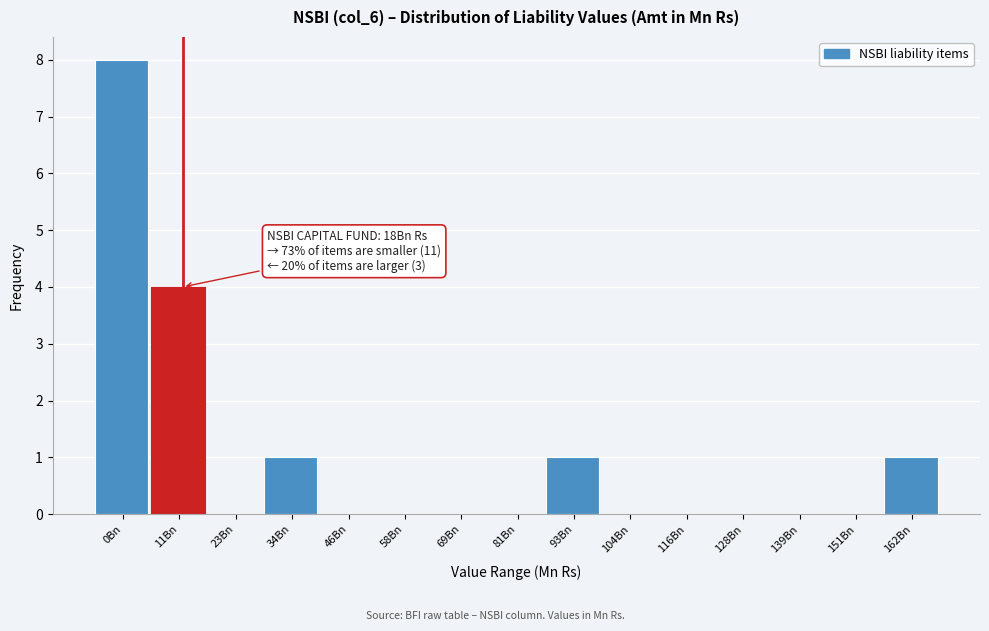

Reading left to right, list all the values displayed in this chart.

0Bn=8	11Bn=4	23Bn=0	34Bn=1	46Bn=0	58Bn=0	69Bn=0	81Bn=0	93Bn=1	104Bn=0	116Bn=0	128Bn=0	139Bn=0	151Bn=0	162Bn=1